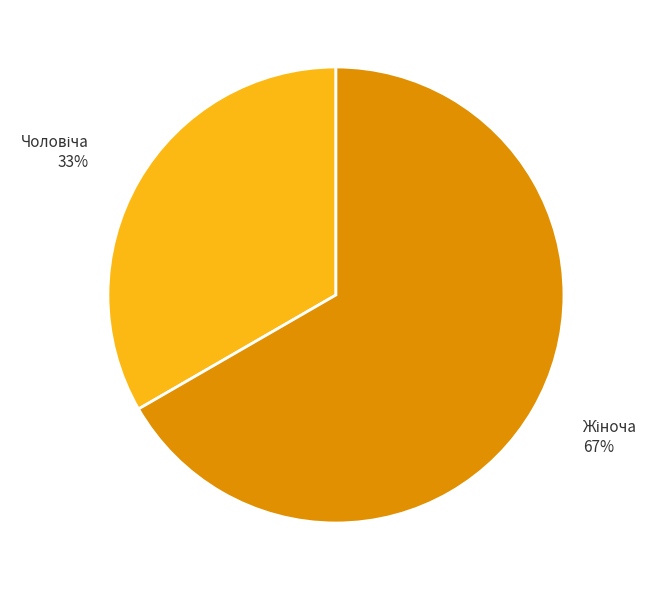

To the nearest percent, what is the average slice percentage?

50%